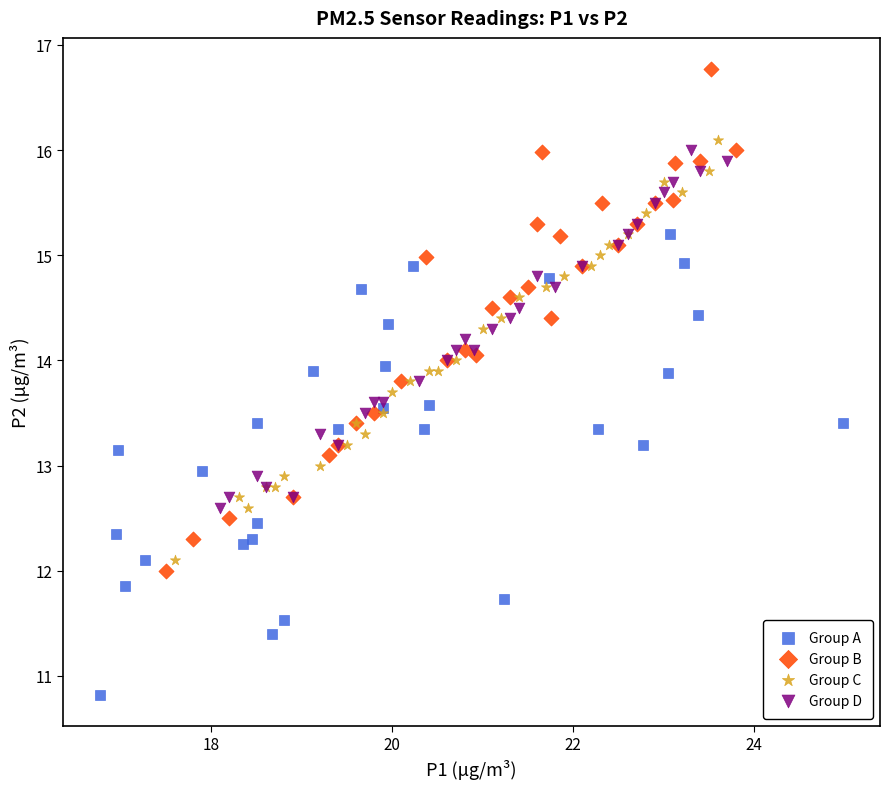

Which series has the widest spread of Y values?

Group B